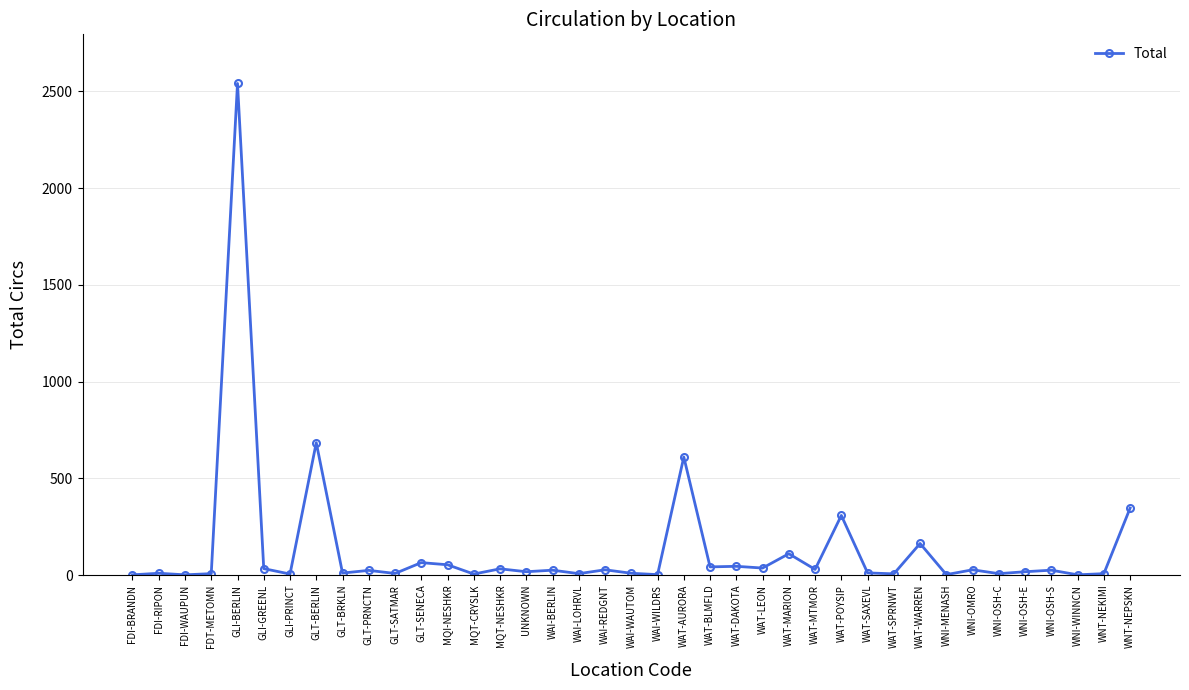

What is the label of the 7th point from the left?

GLI-PRINCT